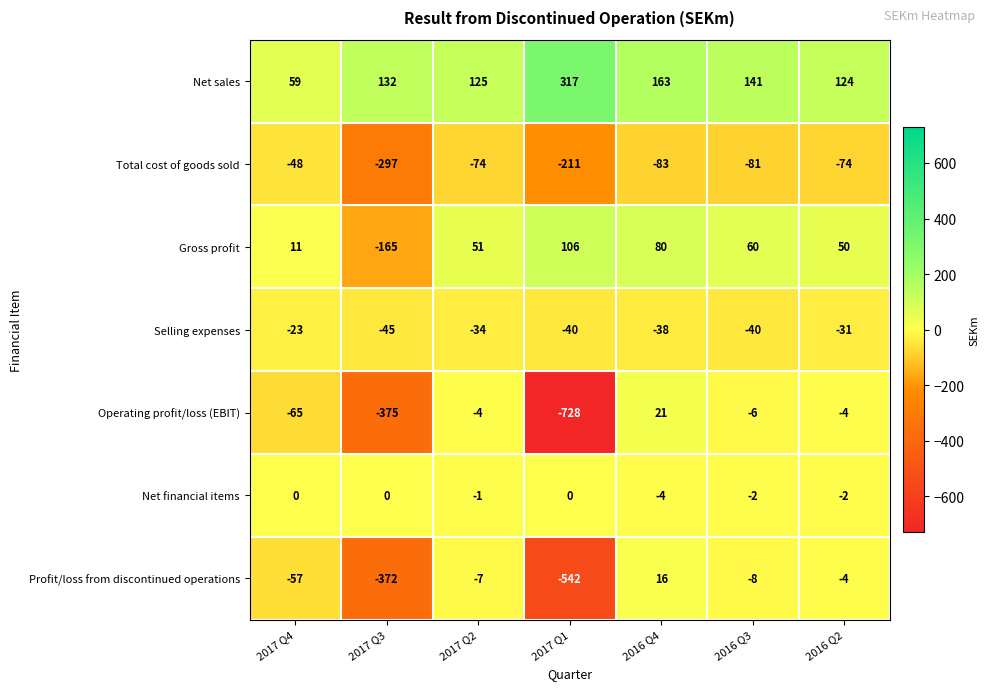

What value does the Net sales series have at 2016 Q2?

124